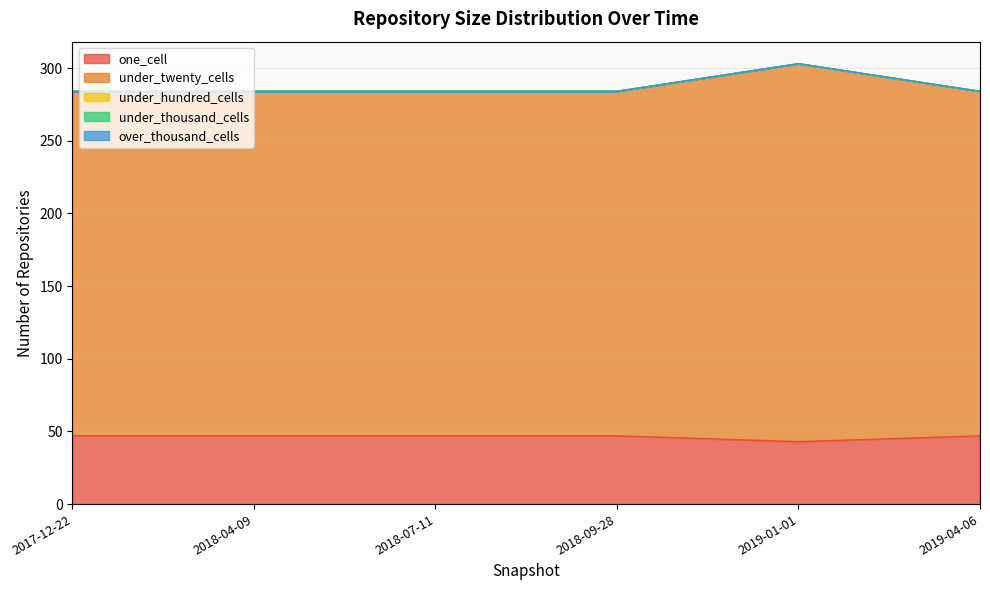

Which series has the largest total across all categories?

under_twenty_cells